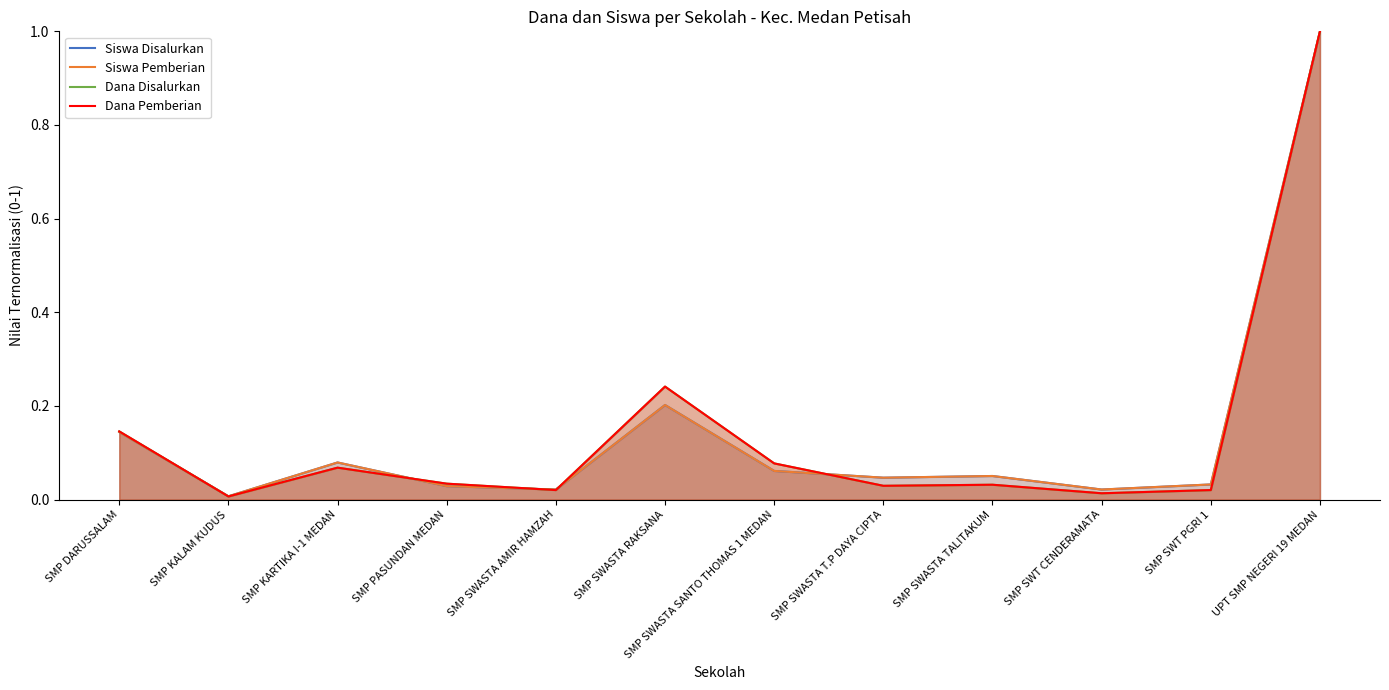

What position from the left is SMP KALAM KUDUS?

2